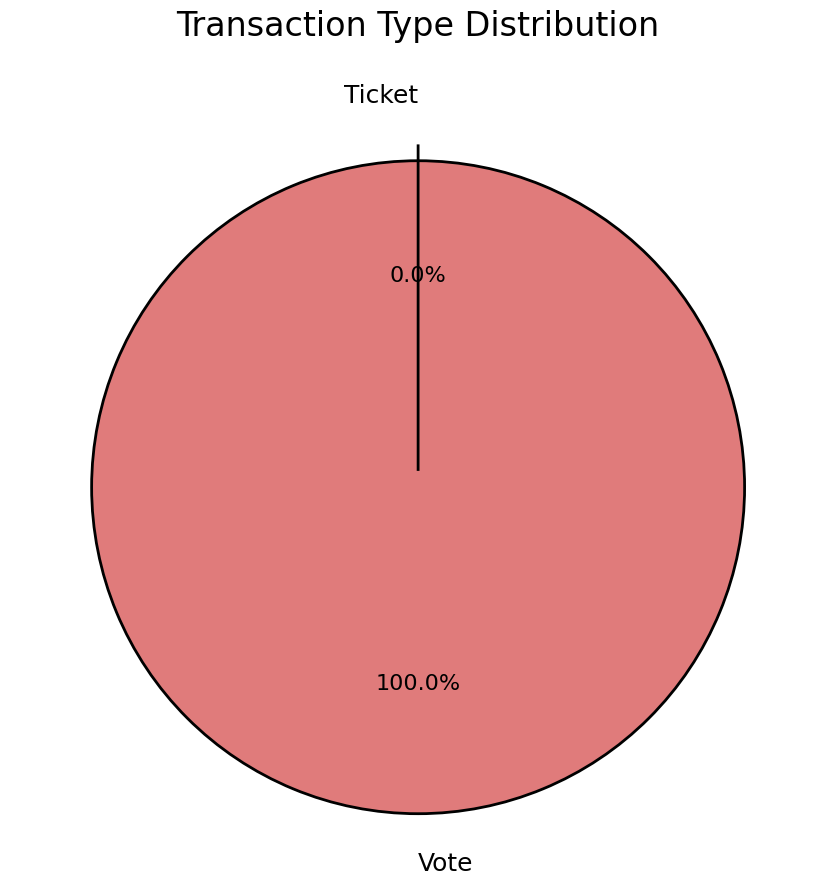

To the nearest percent, what percentage of the pie is Vote?

100%